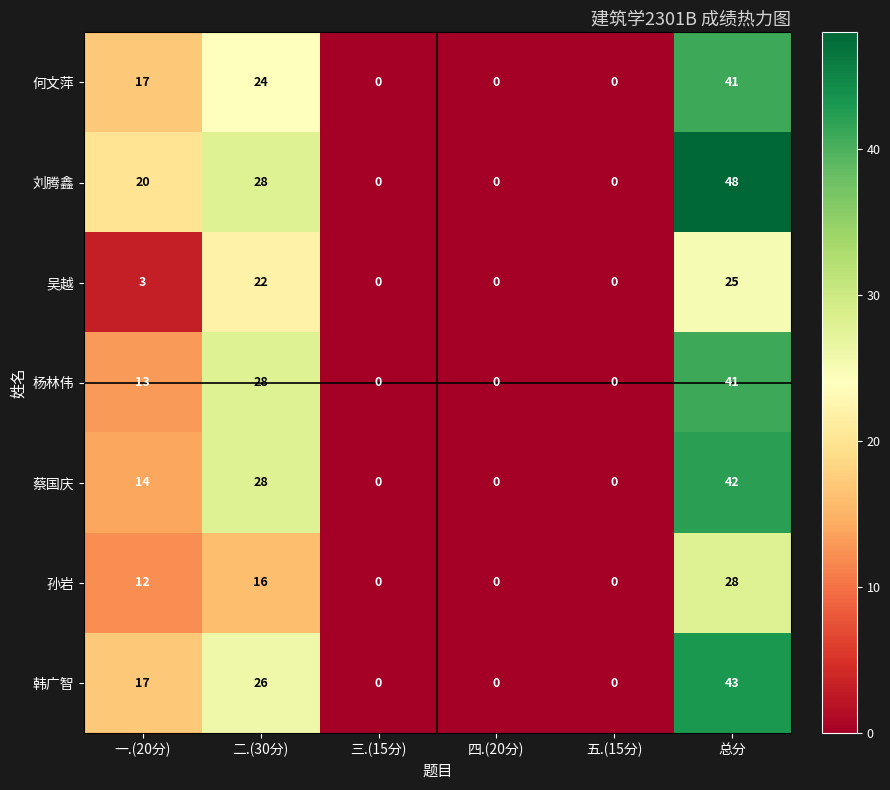

Which series has the largest total across all categories?

刘腾鑫